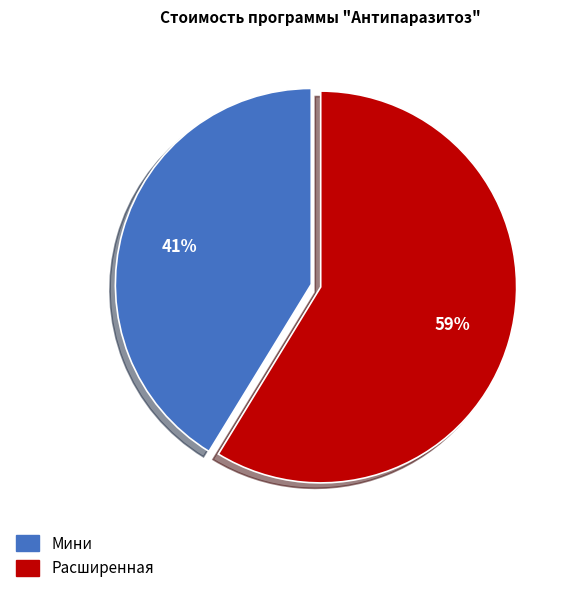

Which slice is the largest?

Расширенная